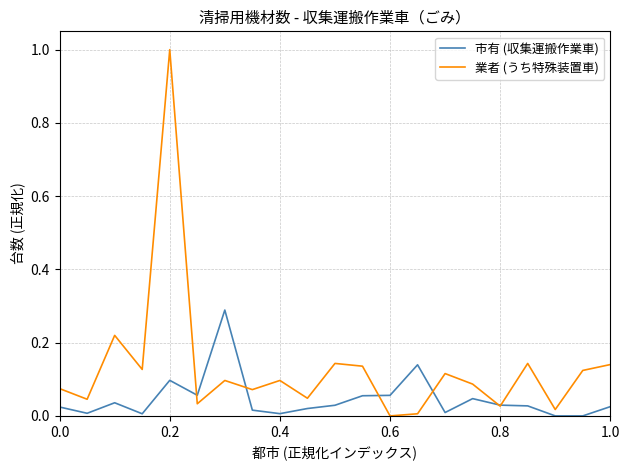

Which series has the largest range (max minus min)?

業者 (うち特殊装置車)